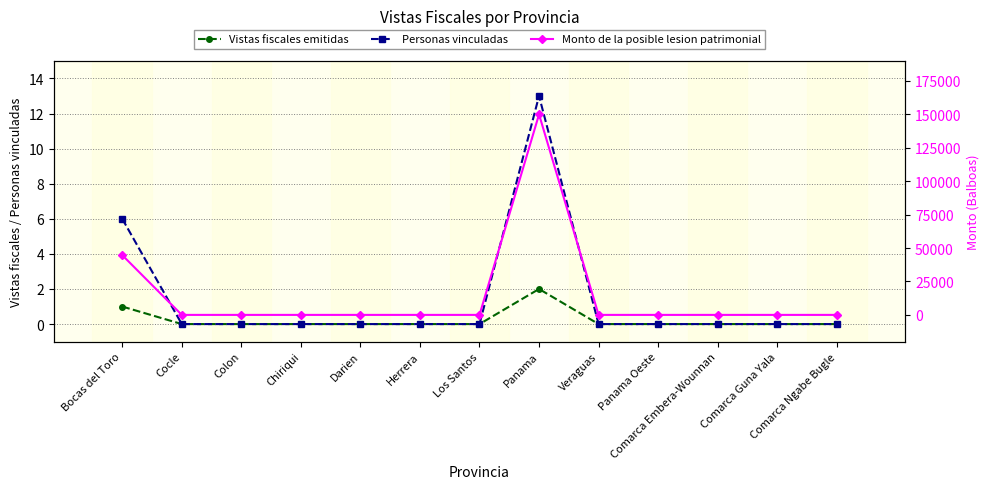

What is the label of the 2nd point from the right?

Comarca Guna Yala